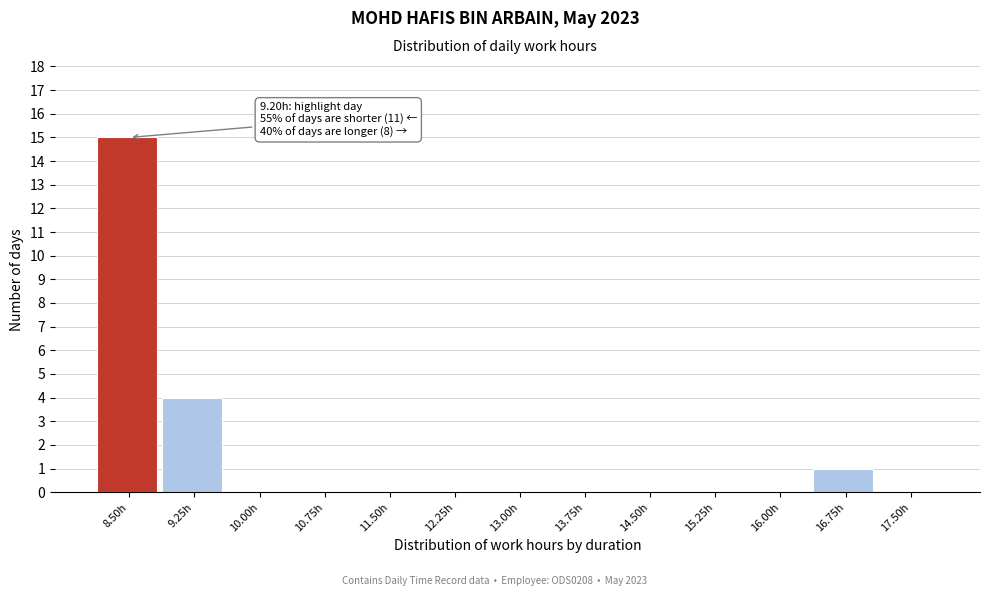

Reading left to right, transcribe all the data shown in this chart.

8.50h=15	9.25h=4	10.00h=0	10.75h=0	11.50h=0	12.25h=0	13.00h=0	13.75h=0	14.50h=0	15.25h=0	16.00h=0	16.75h=1	17.50h=0